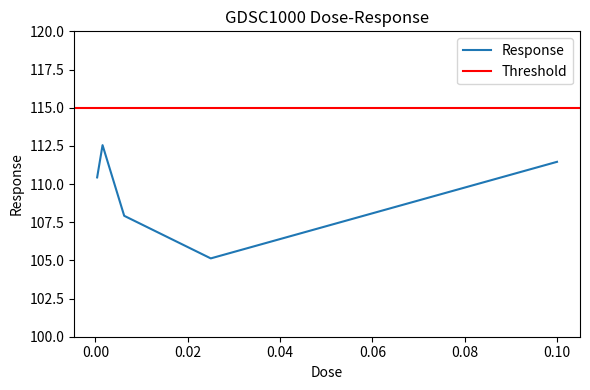

Where does the data first go above 110?

0.000390625